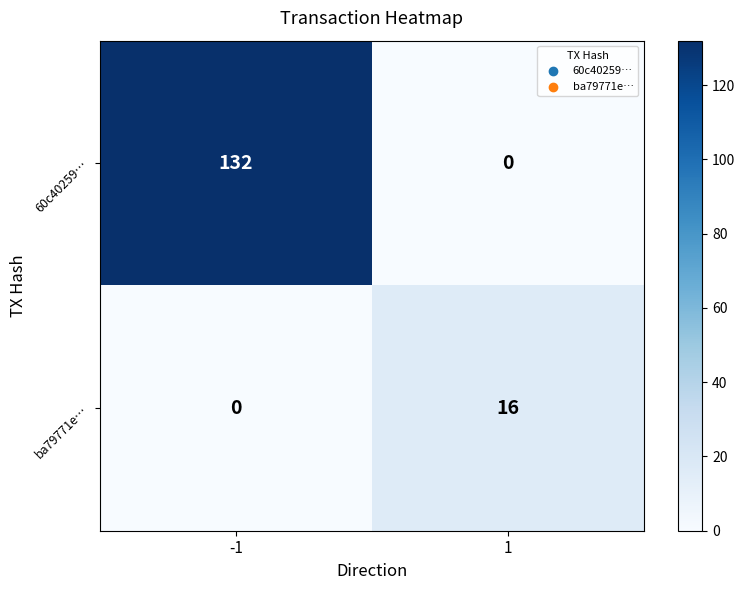

Reading left to right, extract all data points from this chart.

60c40259…: 132	0
ba79771e…: 0	16